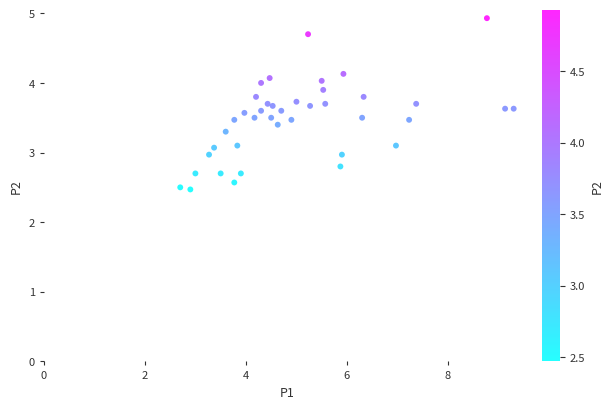

What is the range of Y values (max minus min)?

2.5